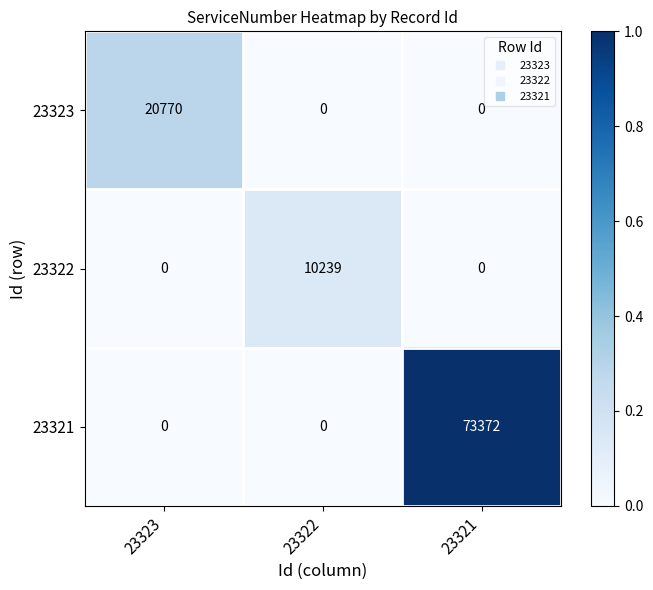

Which series has the largest range (max minus min)?

23321